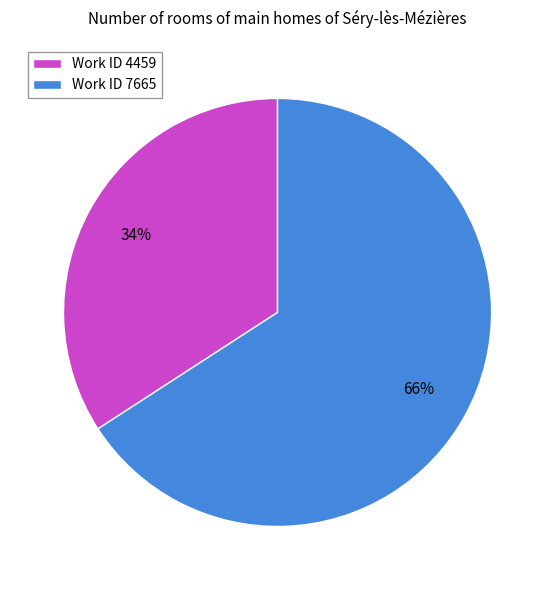

To the nearest percent, what is the average slice percentage?

50%